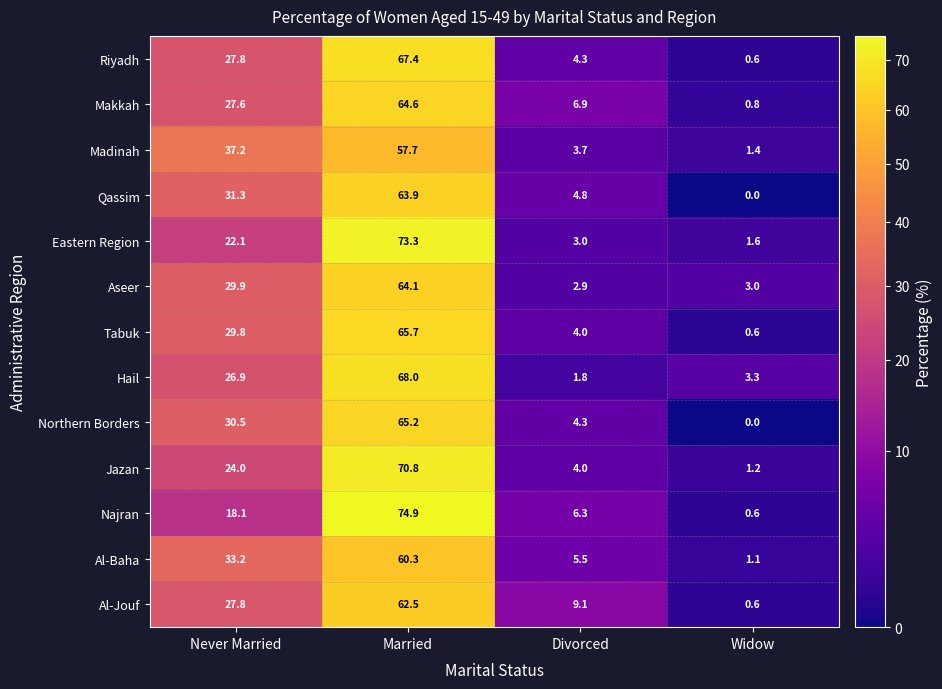

At how many categories does at least one series exceed 9?

3